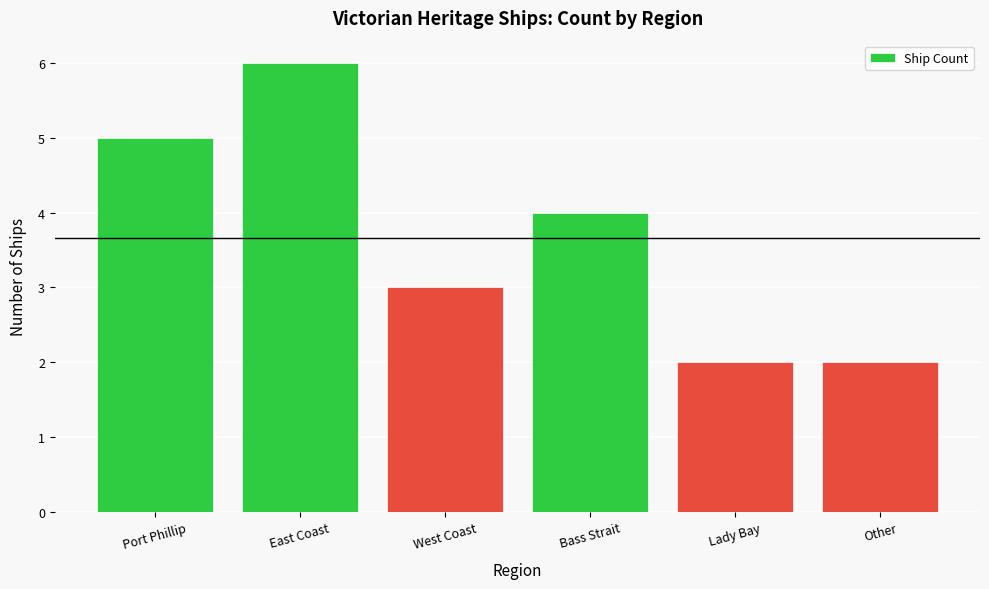

Reading left to right, what are all the values shown in this chart?

5	6	3	4	2	2